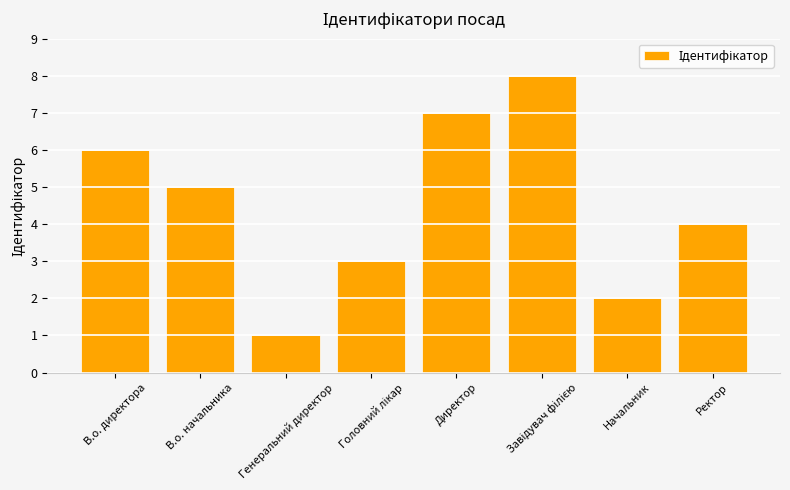

Does the chart contain stacked bars?

No